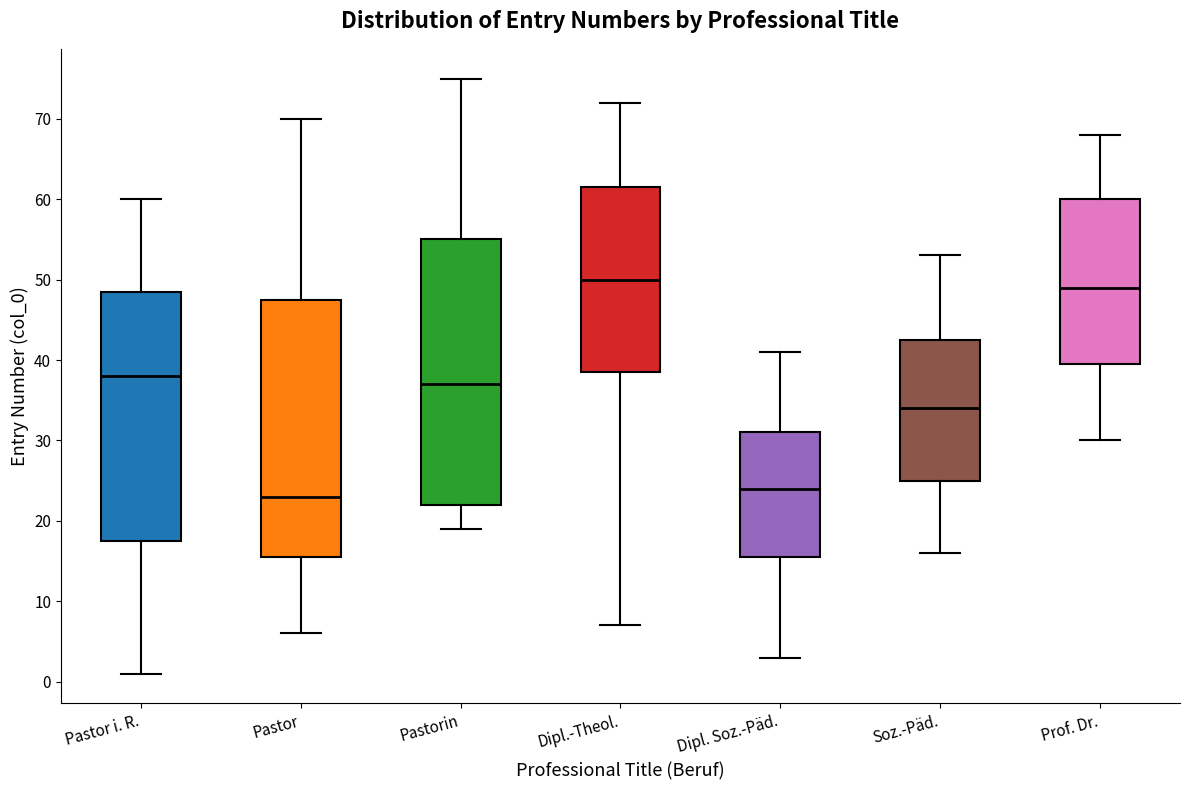

Where does the upper whisker of the box for Pastorin end on the y-axis? The values are not printed on the chart, so give them approximately, as read against the axis.

75